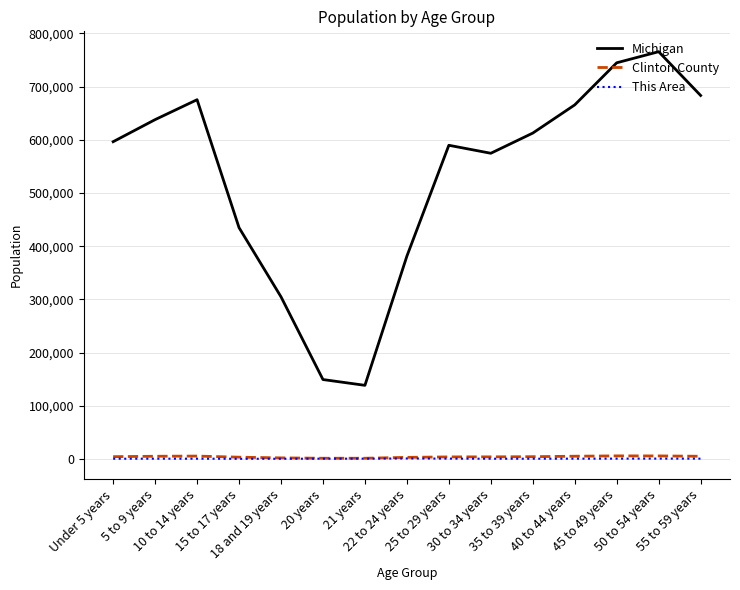

Which series has the largest total across all categories?

Michigan